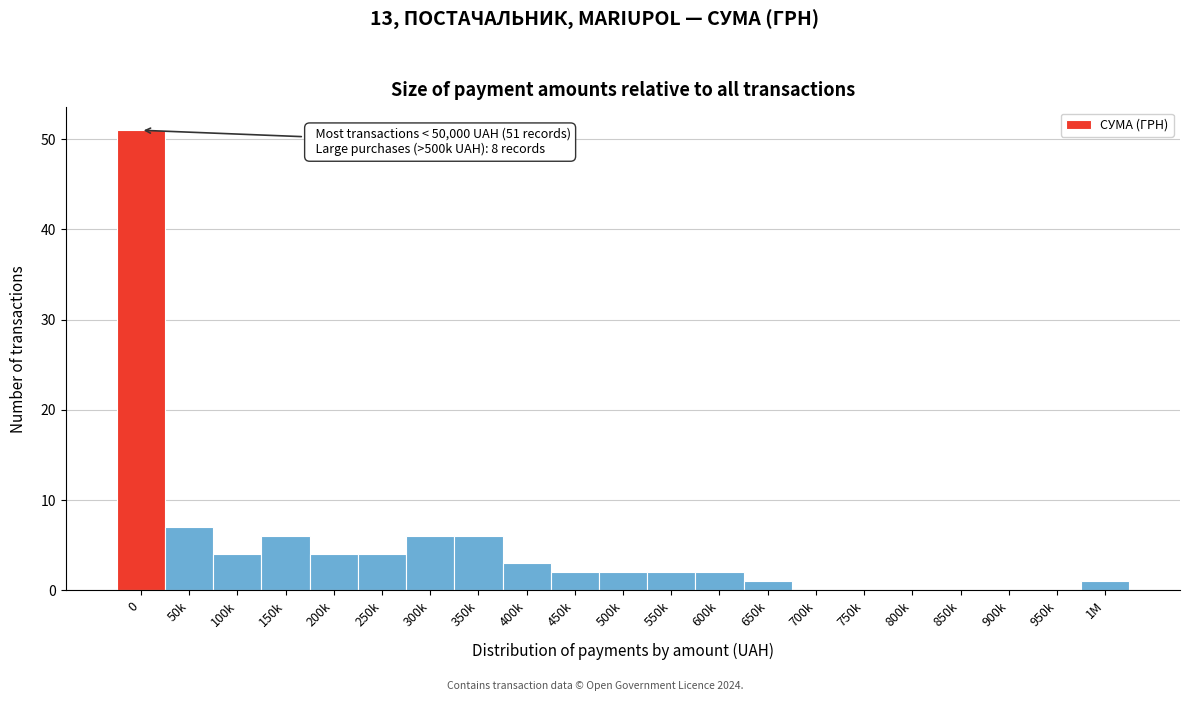

Reading left to right, transcribe all the data shown in this chart.

0=51	50k=7	100k=4	150k=6	200k=4	250k=4	300k=6	350k=6	400k=3	450k=2	500k=2	550k=2	600k=2	650k=1	700k=0	750k=0	800k=0	850k=0	900k=0	950k=0	1M=1